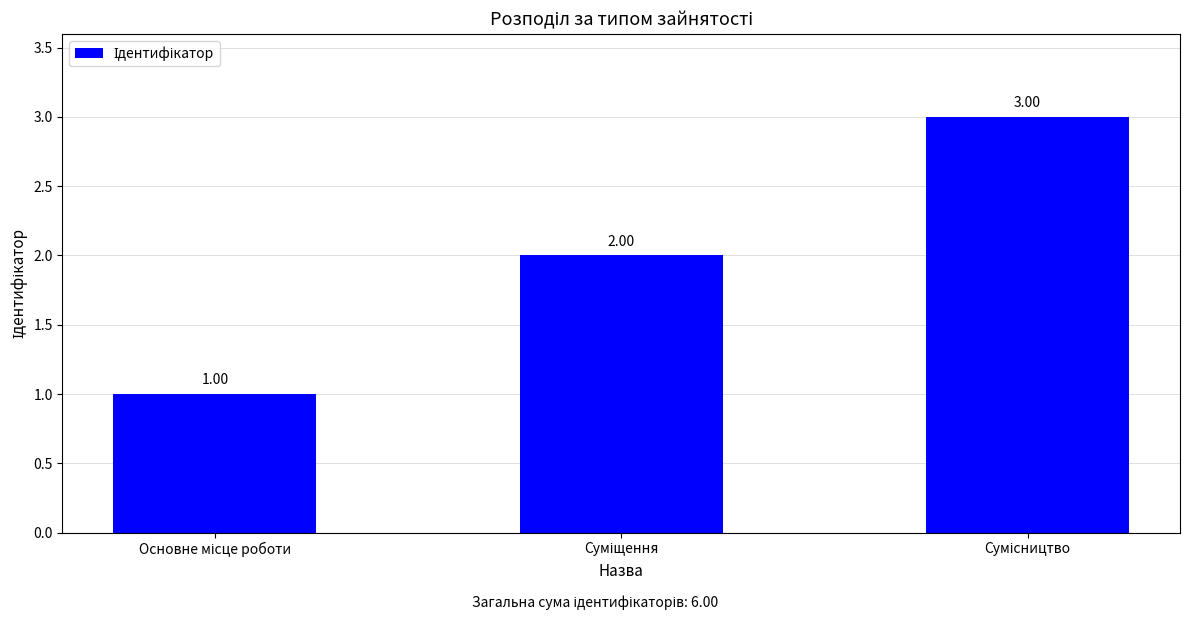

What is the sum of all values?

6